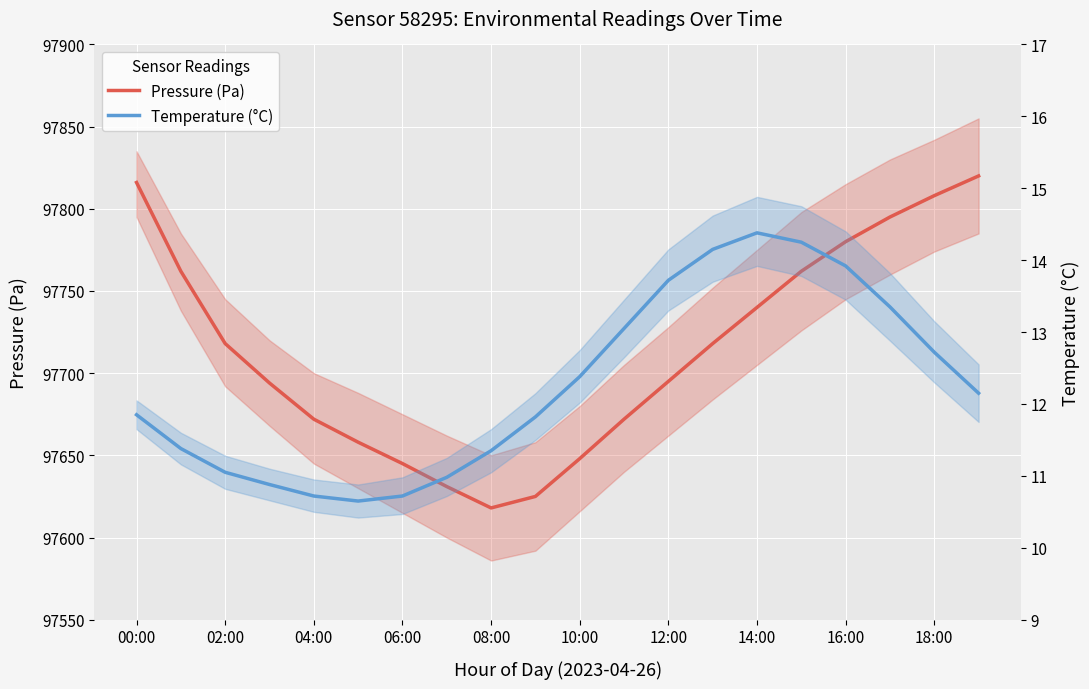

What is the approximate value of Temperature (°C) at 10:00?

12.4